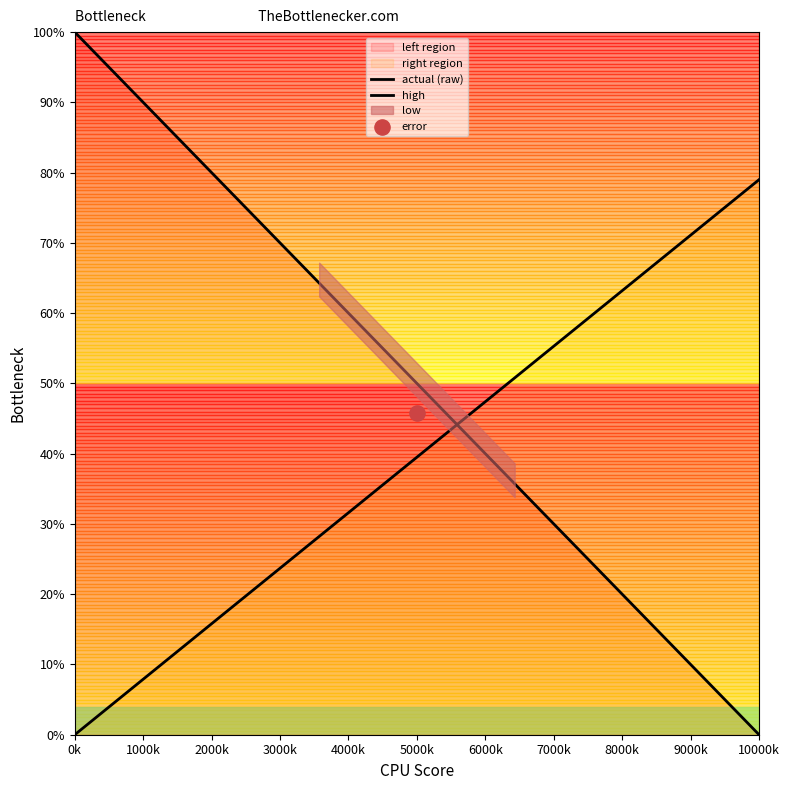

At how many categories does at least one series exceed 60?

10